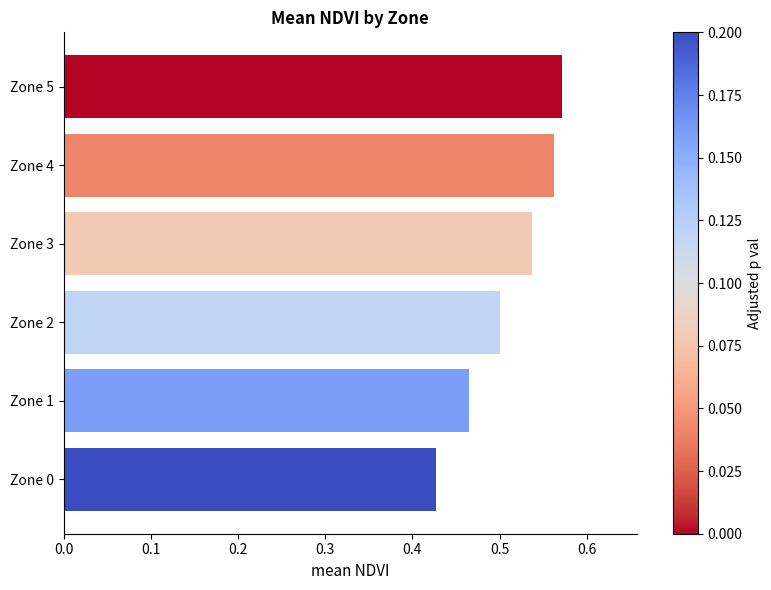

Which has a higher value, Zone 5 or Zone 1?

Zone 5